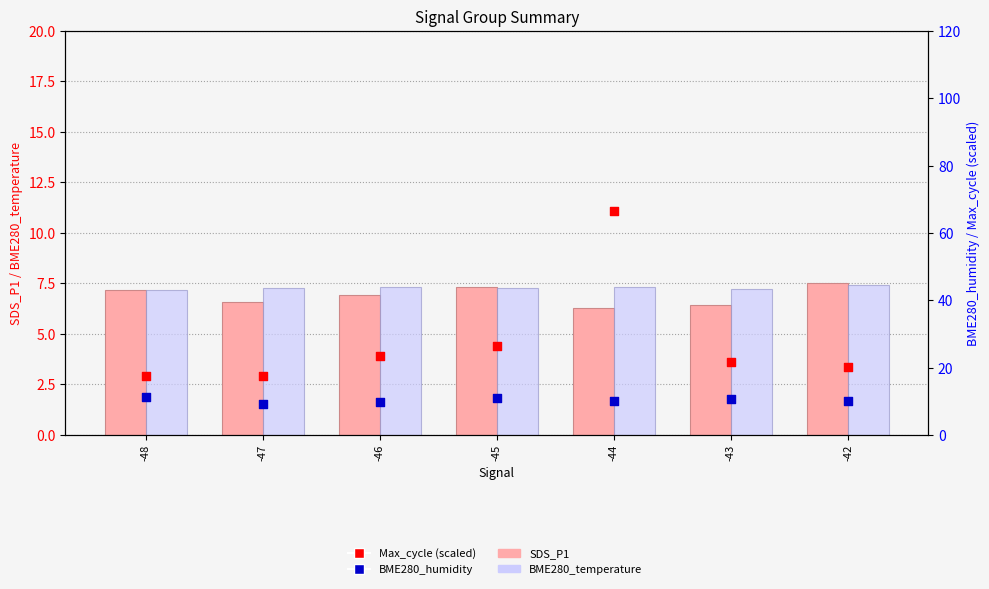

What is the total value across all series at -45?

51.9